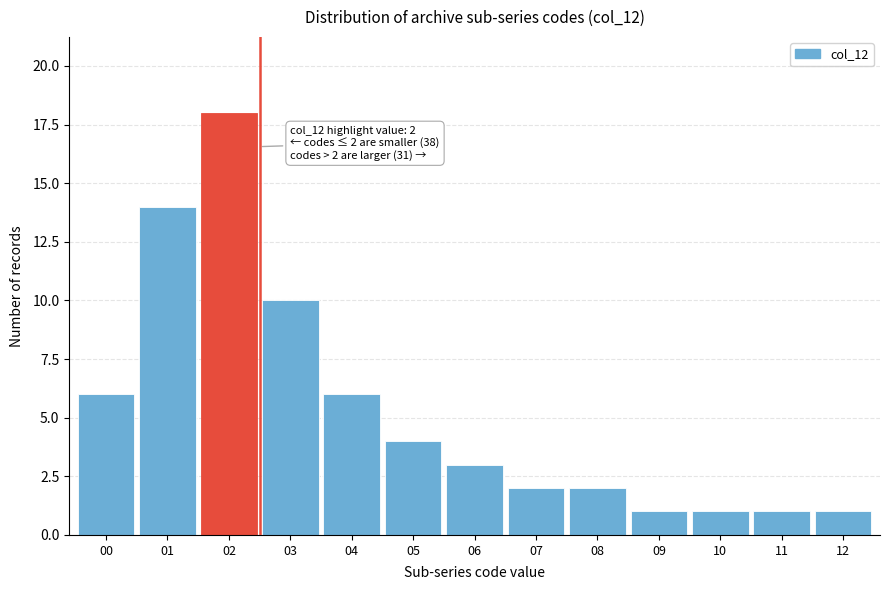

Reading left to right, extract all data points from this chart.

00=6	01=14	02=18	03=10	04=6	05=4	06=3	07=2	08=2	09=1	10=1	11=1	12=1